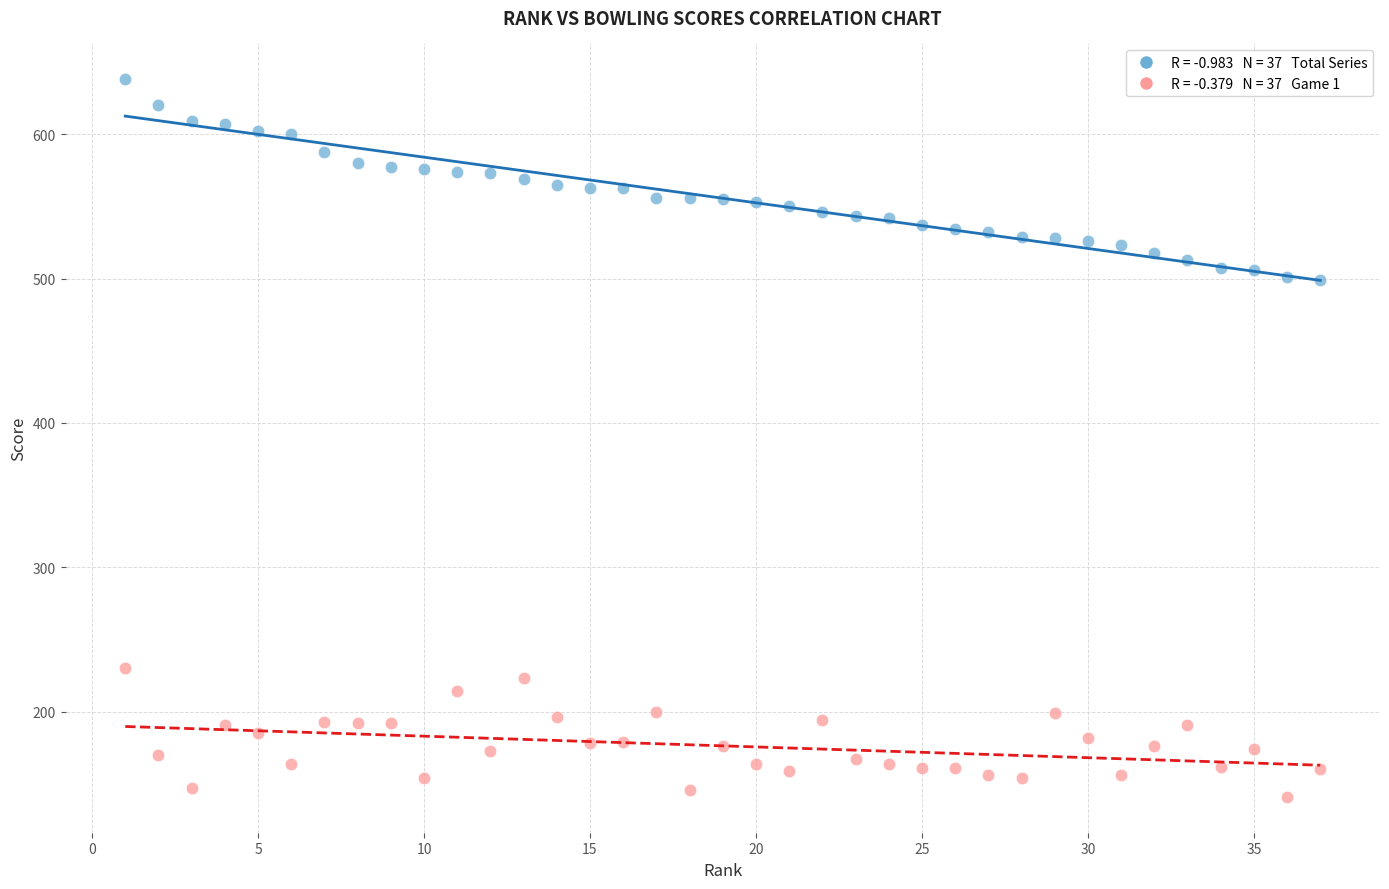

Across all data points, what is the range of X values (max minus min)?

36